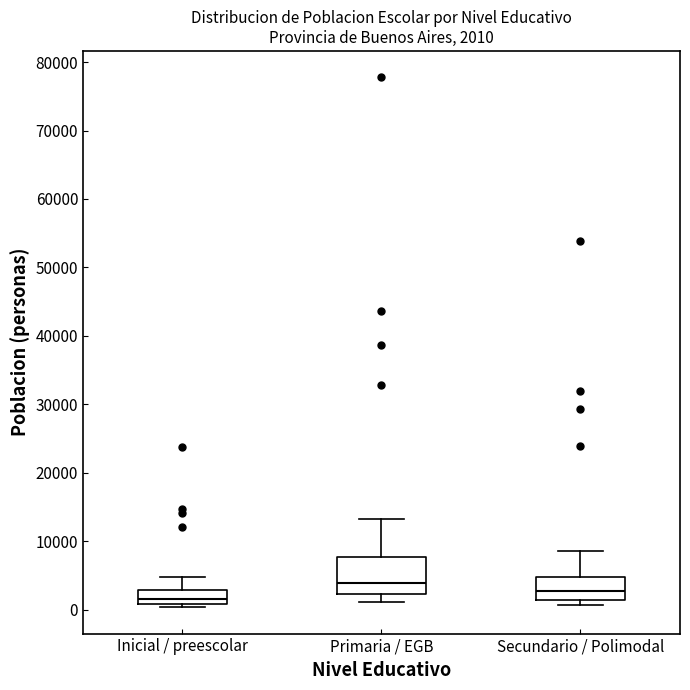

Which box is the tallest, from its lower edge to its upper edge?

Primaria / EGB